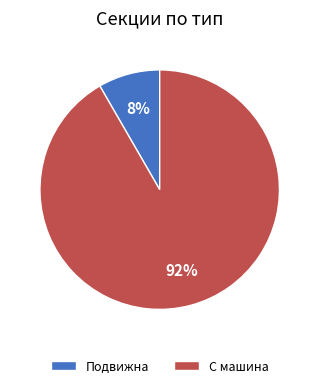

Which slice represents more than half of the pie?

С машина